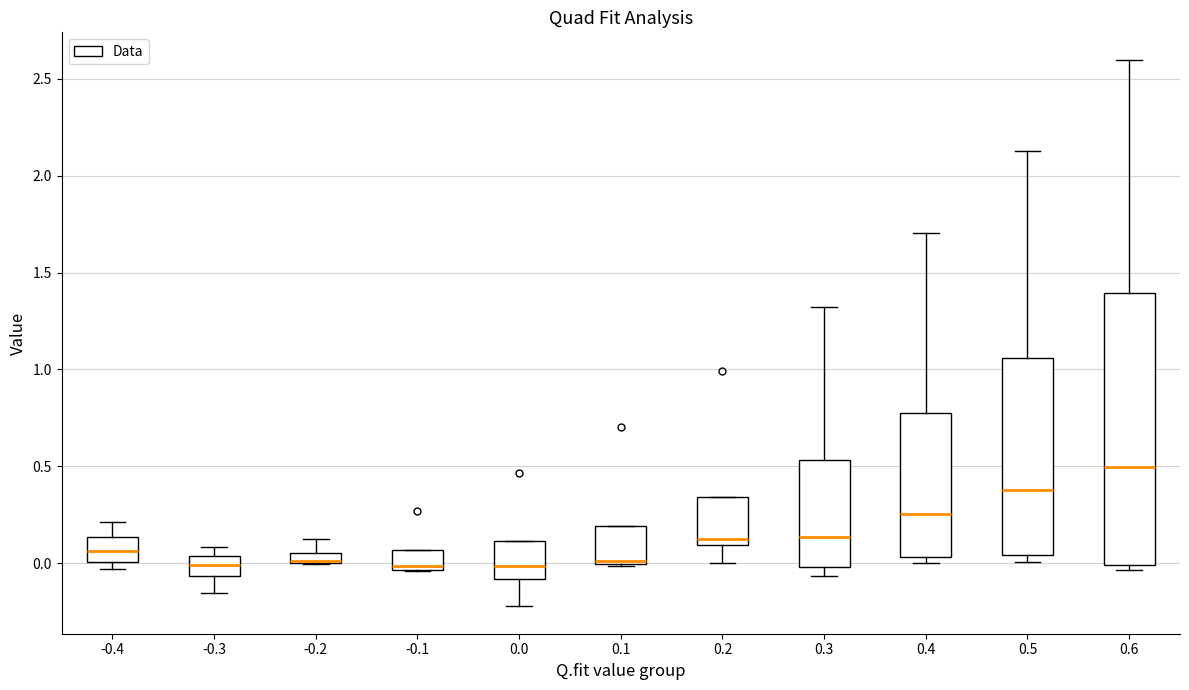

Comparing the boxes themselves (not the whiskers), which one is the tallest?

0.6